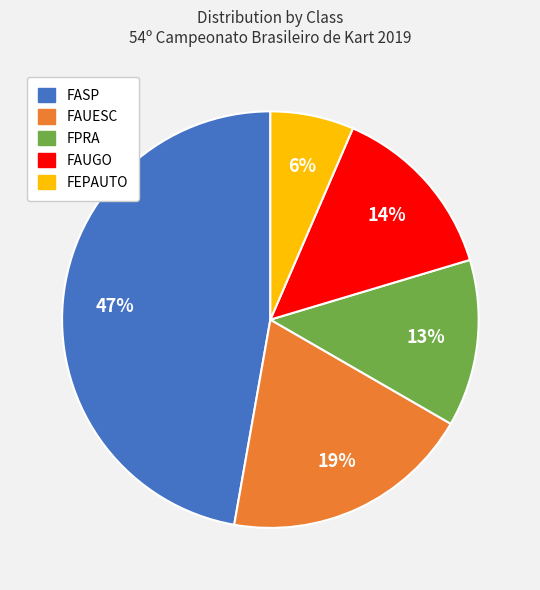

What percentage is the FASP slice, to the nearest percent?

47%